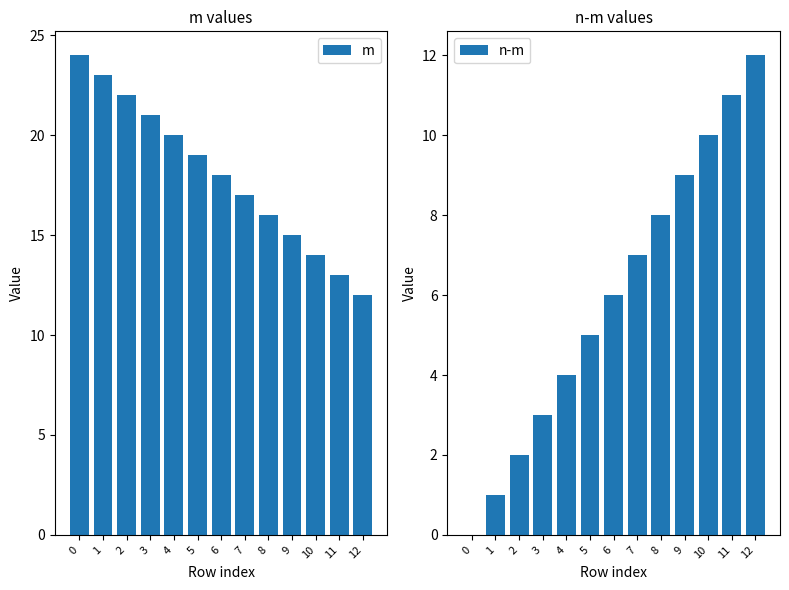

Rank the series by their maximum value, from highest to lowest.

m, n-m